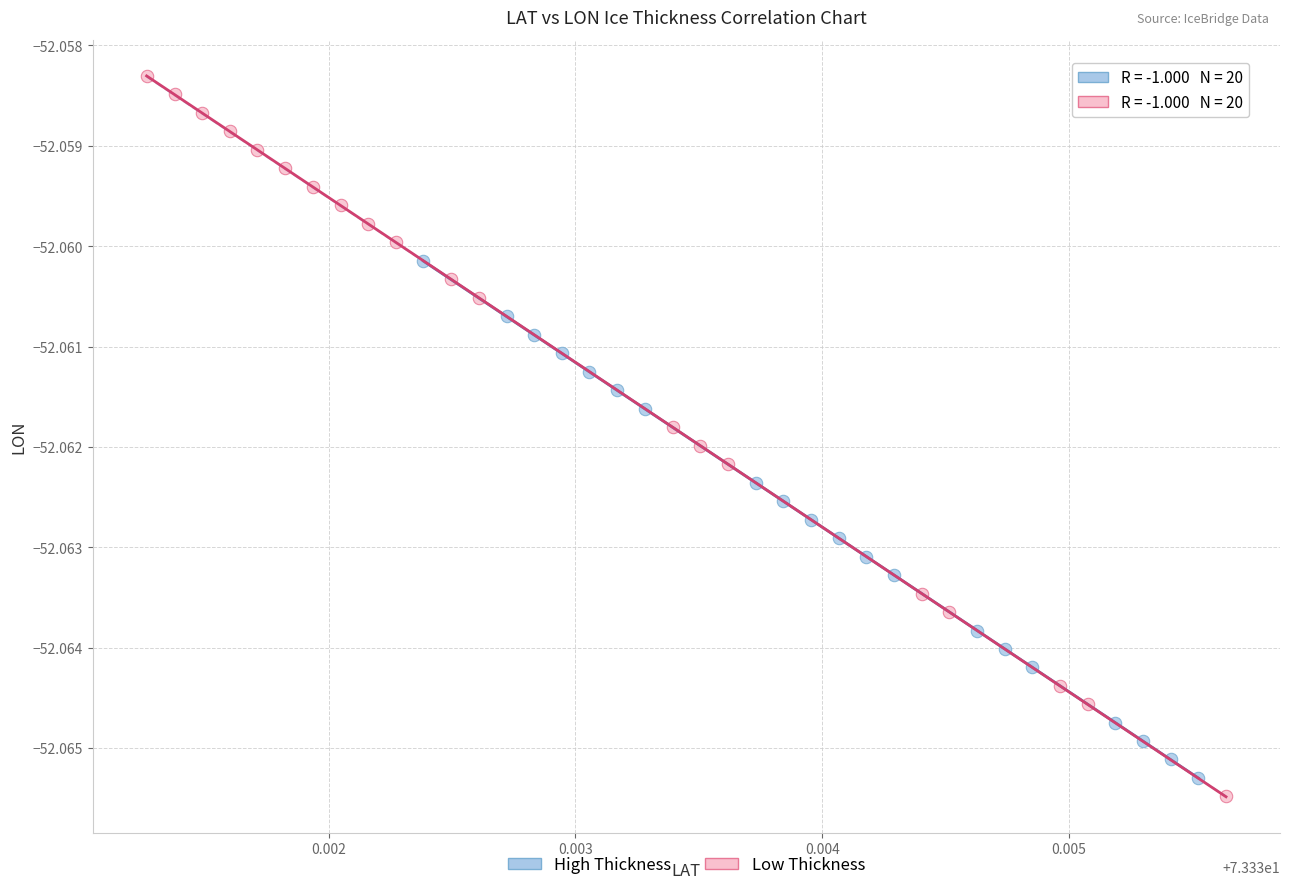

Which series contains the highest Y value?

Low Thickness